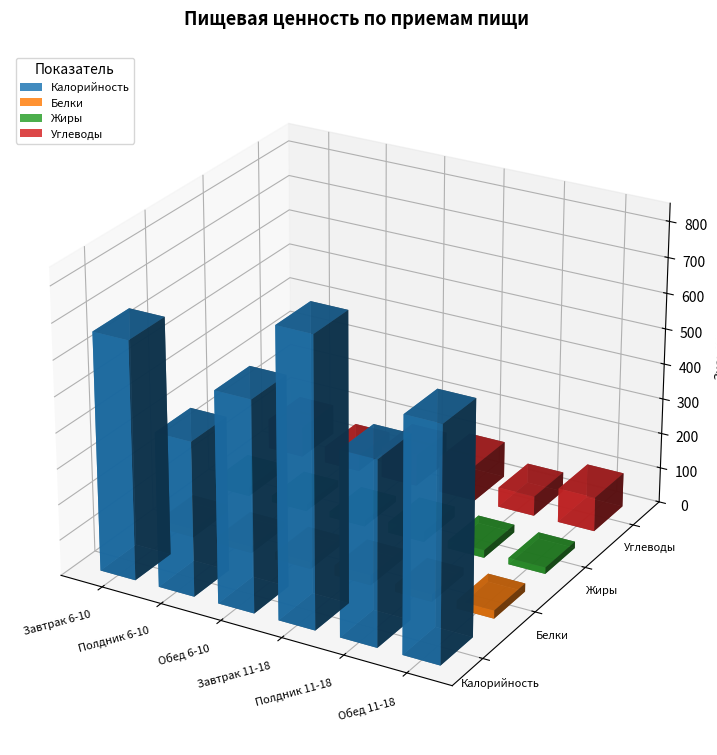

Reading right to left, transcribe all the data shown in this chart.

Калорийность: Обед 11-18=650.0	Полдник 11-18=513.8	Завтрак 11-18=802.0	Обед 6-10=588.6	Полдник 6-10=432.2	Завтрак 6-10=666.4
Белки: Обед 11-18=23.1	Полдник 11-18=21.5	Завтрак 11-18=28.9	Обед 6-10=20.4	Полдник 6-10=18.4	Завтрак 6-10=23.4
Жиры: Обед 11-18=18.3	Полдник 11-18=22.0	Завтрак 11-18=30.3	Обед 6-10=16.7	Полдник 6-10=18.6	Завтрак 6-10=25.1
Углеводы: Обед 11-18=97.0	Полдник 11-18=56.0	Завтрак 11-18=102.4	Обед 6-10=88.2	Полдник 6-10=46.4	Завтрак 6-10=86.0